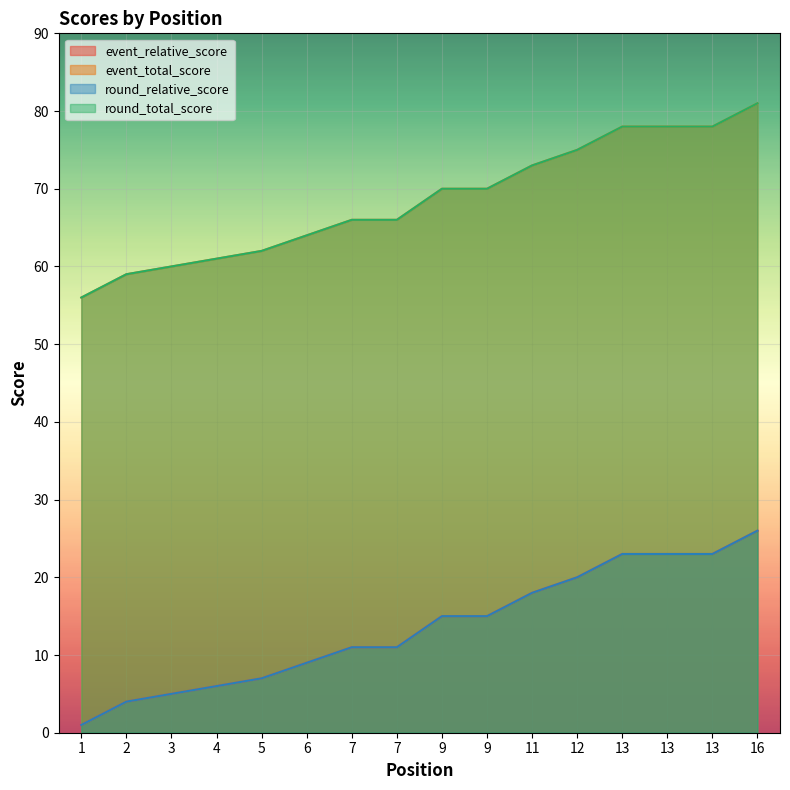

Reading left to right, extract all data points from this chart.

event_relative_score: 1	4	5	6	7	9	11	11	15	15	18	20	23	23	23	26
event_total_score: 56	59	60	61	62	64	66	66	70	70	73	75	78	78	78	81
round_relative_score: 1	4	5	6	7	9	11	11	15	15	18	20	23	23	23	26
round_total_score: 56	59	60	61	62	64	66	66	70	70	73	75	78	78	78	81